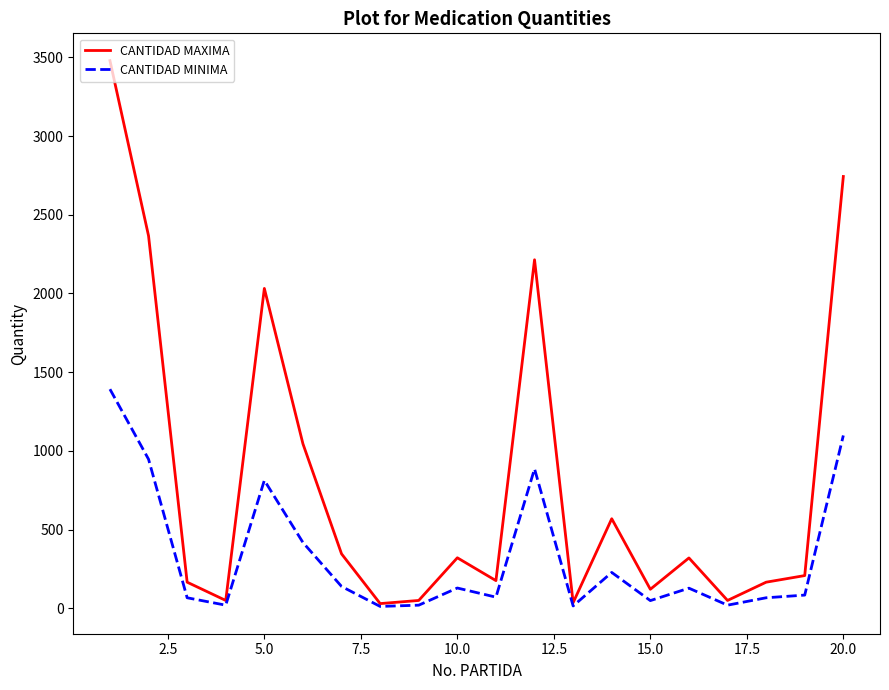

List the series in order of their peak value, highest first.

CANTIDAD MAXIMA, CANTIDAD MINIMA